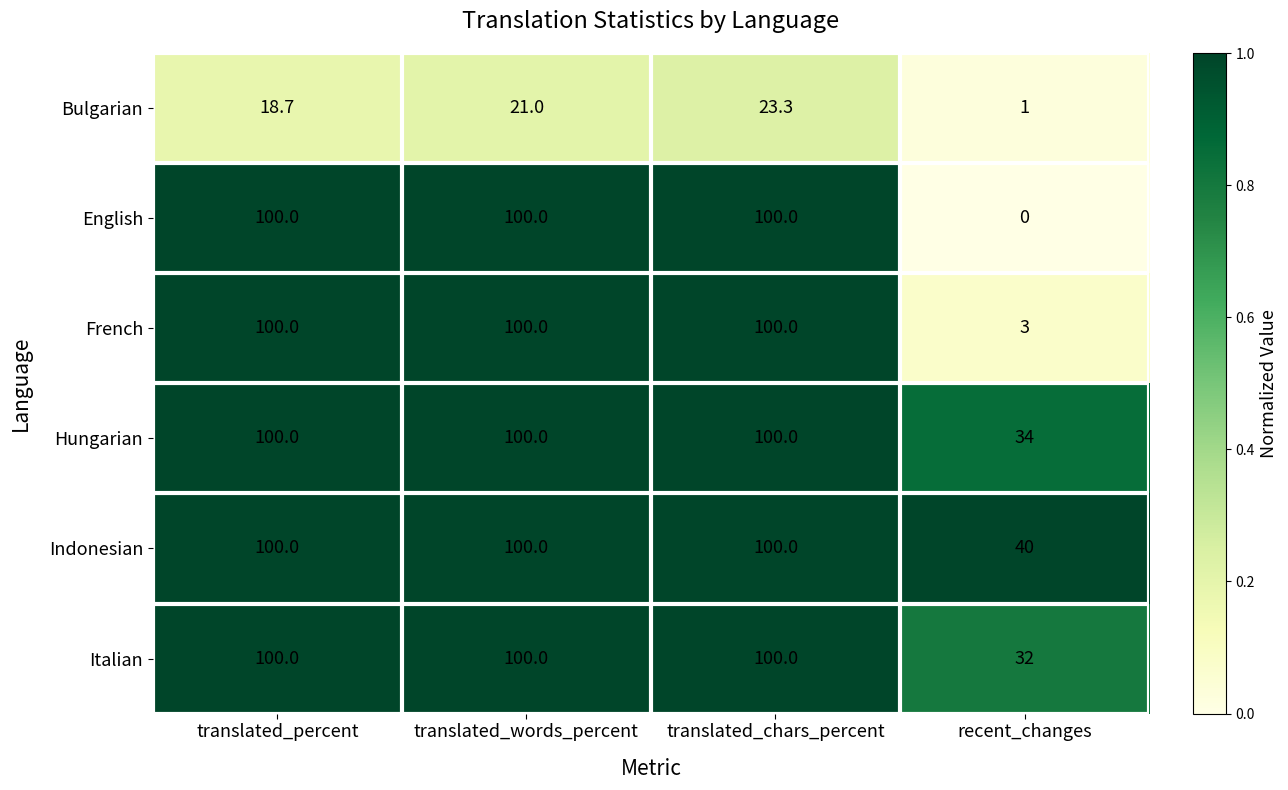

The Indonesian series shows 100.0 at translated_words_percent. True or false?

True